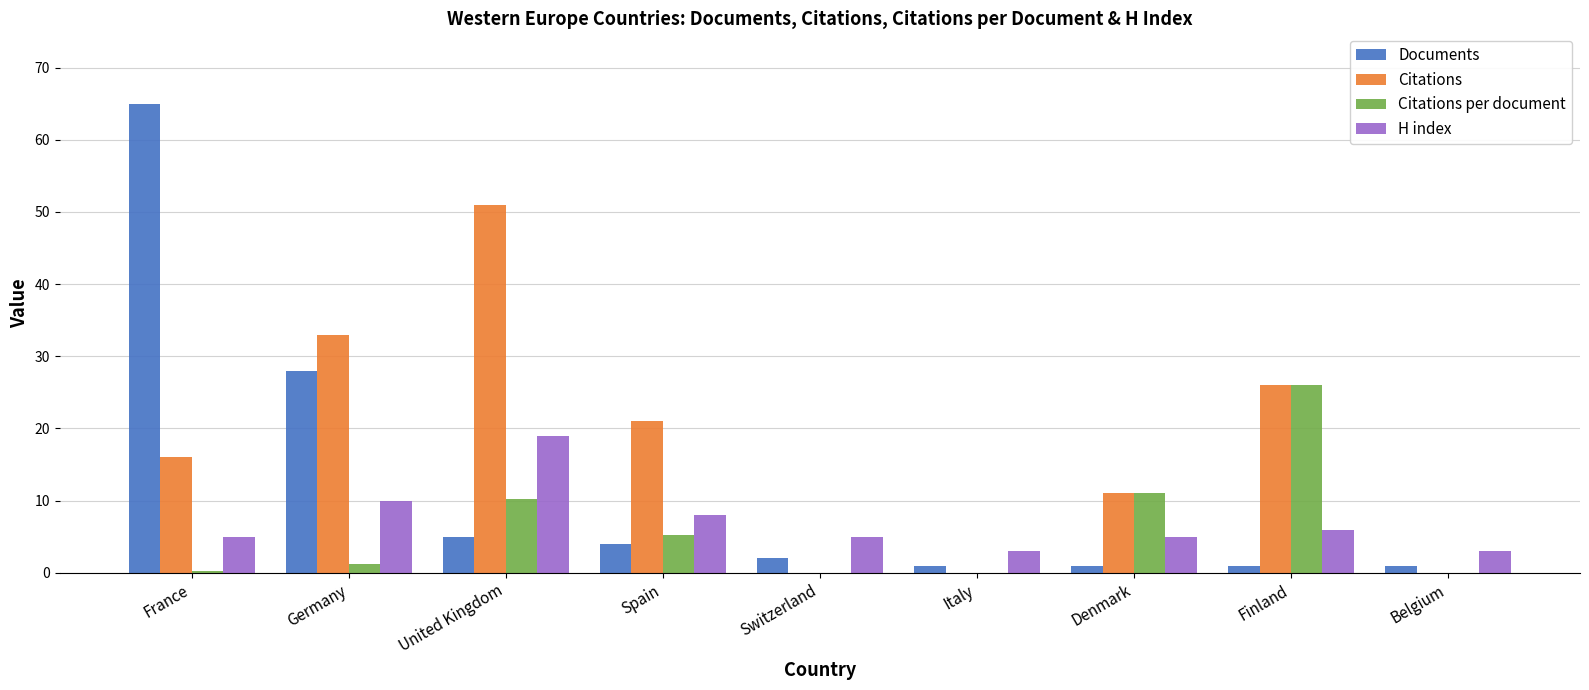

What is the sum of the Documents values at Germany and Denmark?

29.0